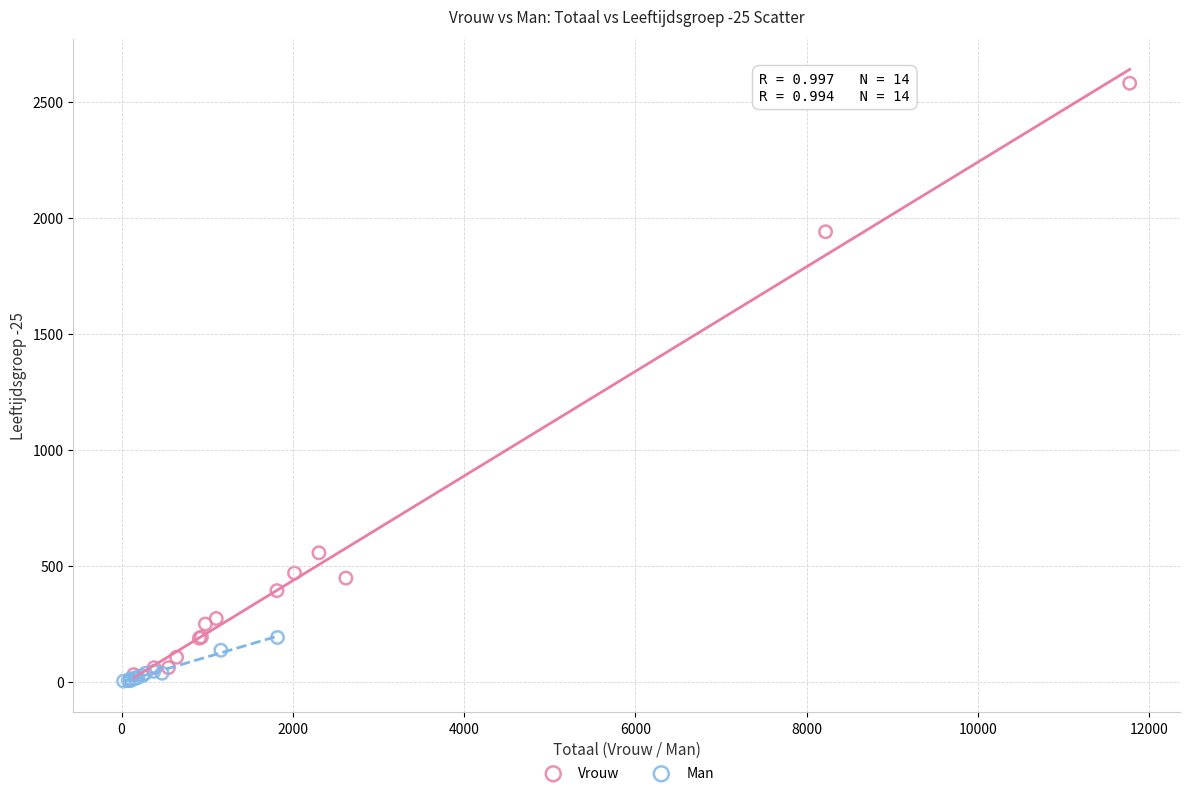

Which series contains the lowest Y value?

Man